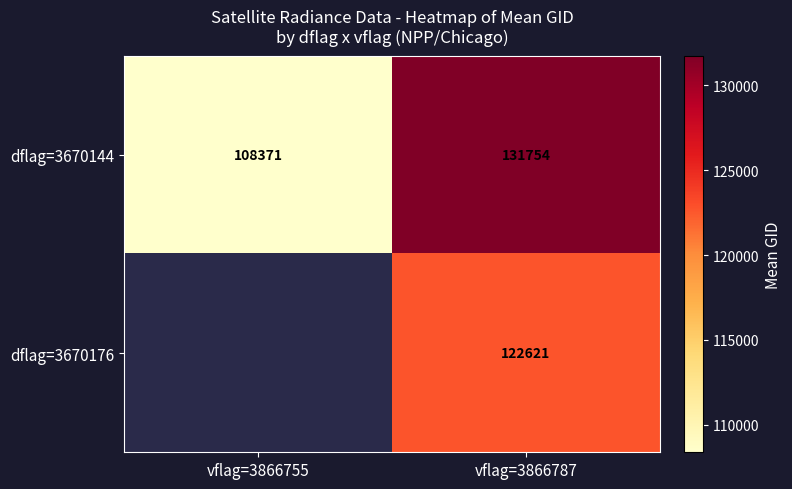

The value of dflag=3670144 at vflag=3866787 is 222145.3. True or false?

False